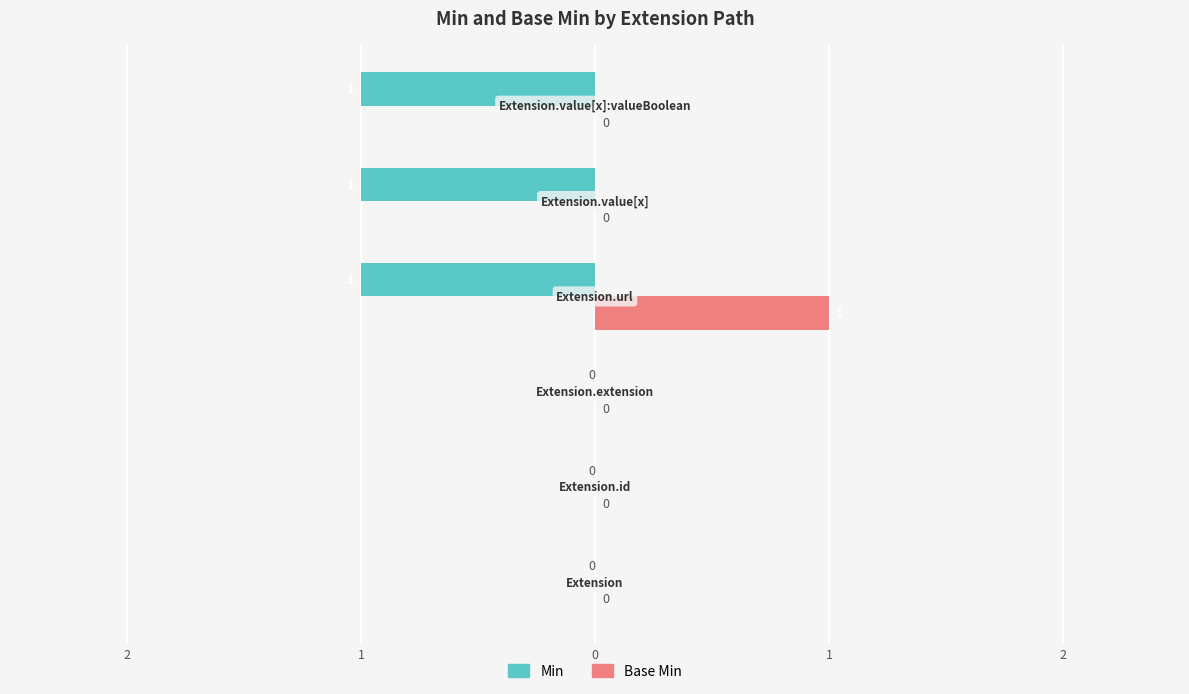

What are all the series names shown in the legend?

Min, Base Min